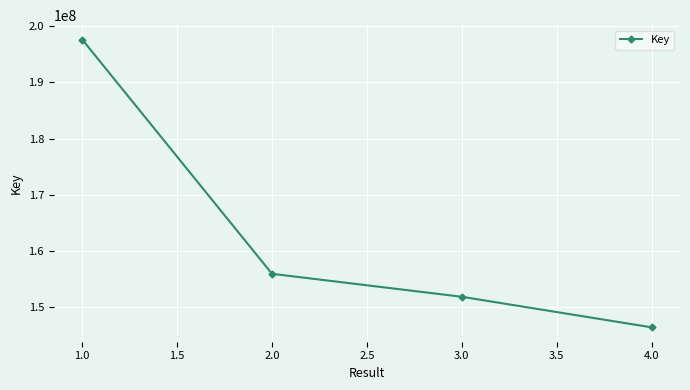

At which category does the chart reach its minimum across all series?

4.0